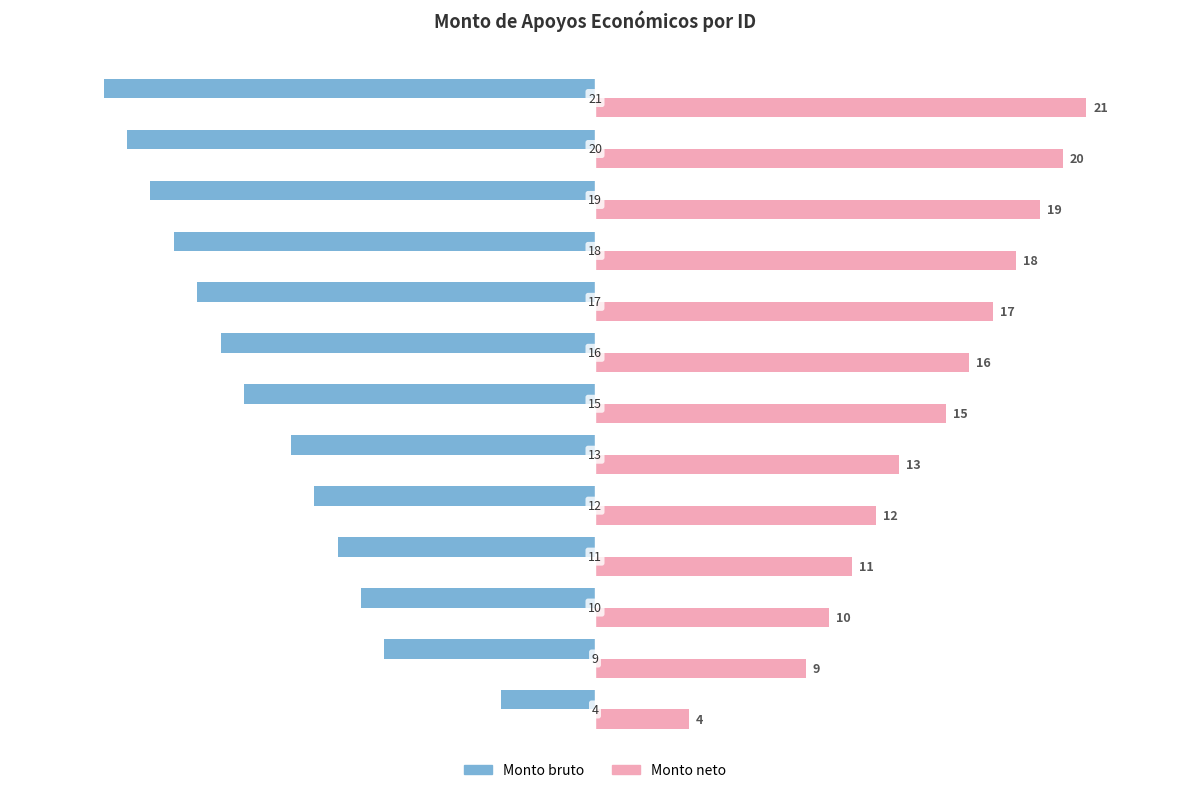

What is the highest value of the Monto bruto series?

-4